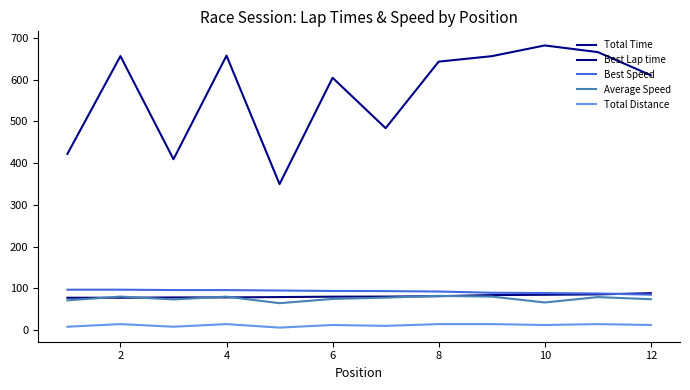

Rank the series by their maximum value, from highest to lowest.

Total Time, Best Speed, Best Lap time, Average Speed, Total Distance